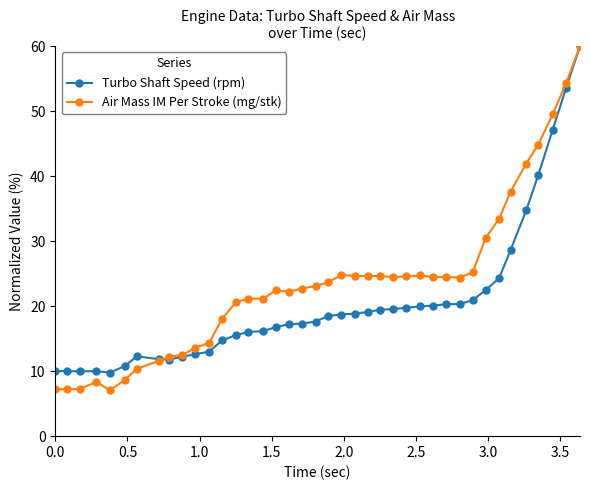

What is the value of the Turbo Shaft Speed (rpm) point at the 29th from the left?

20.1